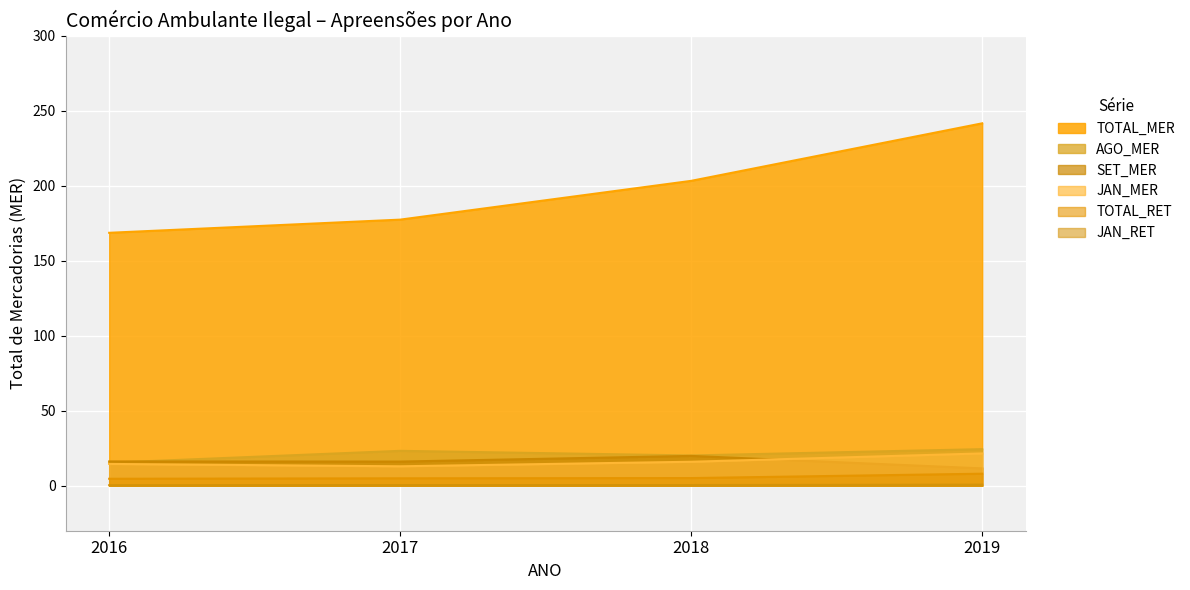

Where does the TOTAL_MER series first go above 203?

2018